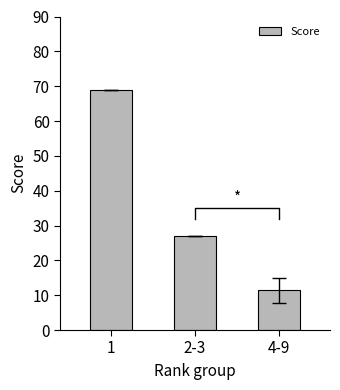

The chart shows a value of 30.0 at 1. True or false?

False